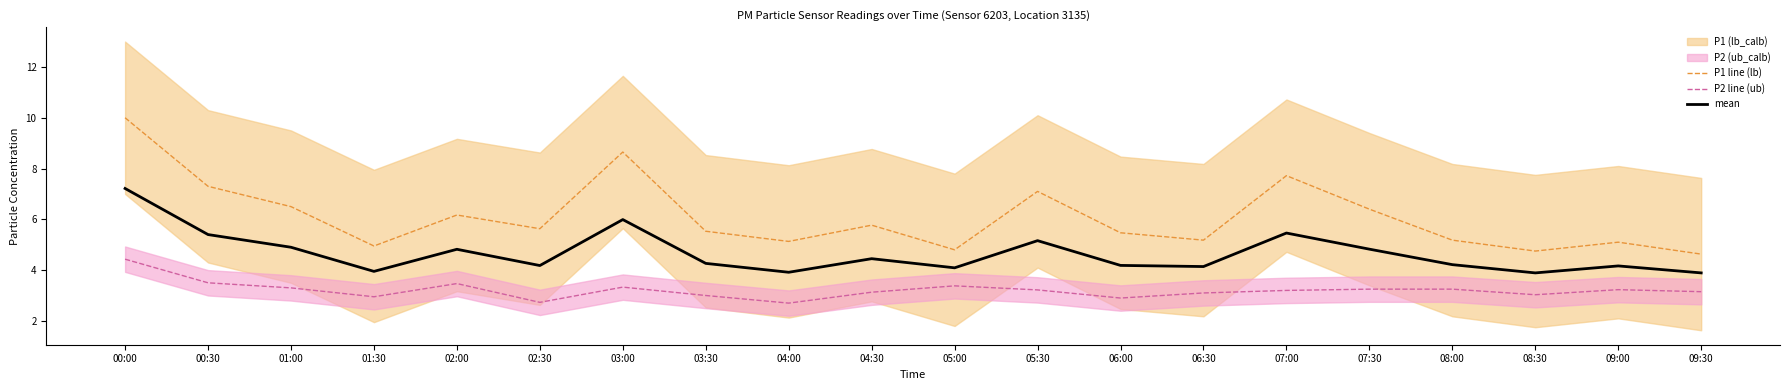

List the labels in order of mean value, smallest first.

08:30, 09:30, 04:00, 01:30, 05:00, 06:30, 09:00, 02:30, 06:00, 08:00, 03:30, 04:30, 02:00, 07:30, 01:00, 05:30, 00:30, 07:00, 03:00, 00:00